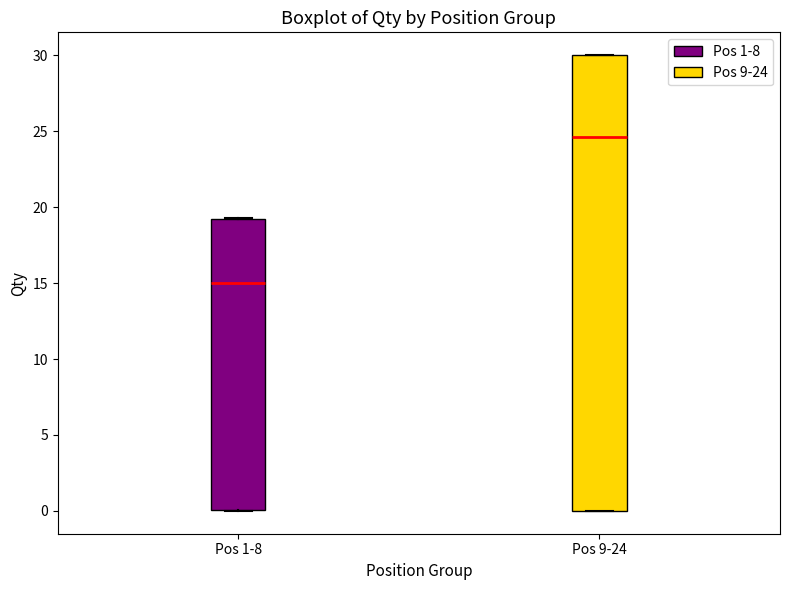

Where does the median line of the box for Pos 1-8 sit on the y-axis? The values are not printed on the chart, so give them approximately, as read against the axis.

15.0